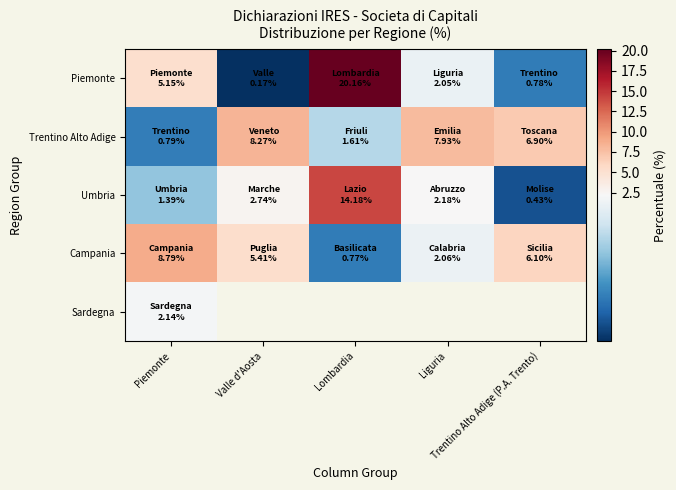

What is the difference between the Piemonte values at Trentino Alto Adige (P.A. Trento) and Piemonte?

4.4